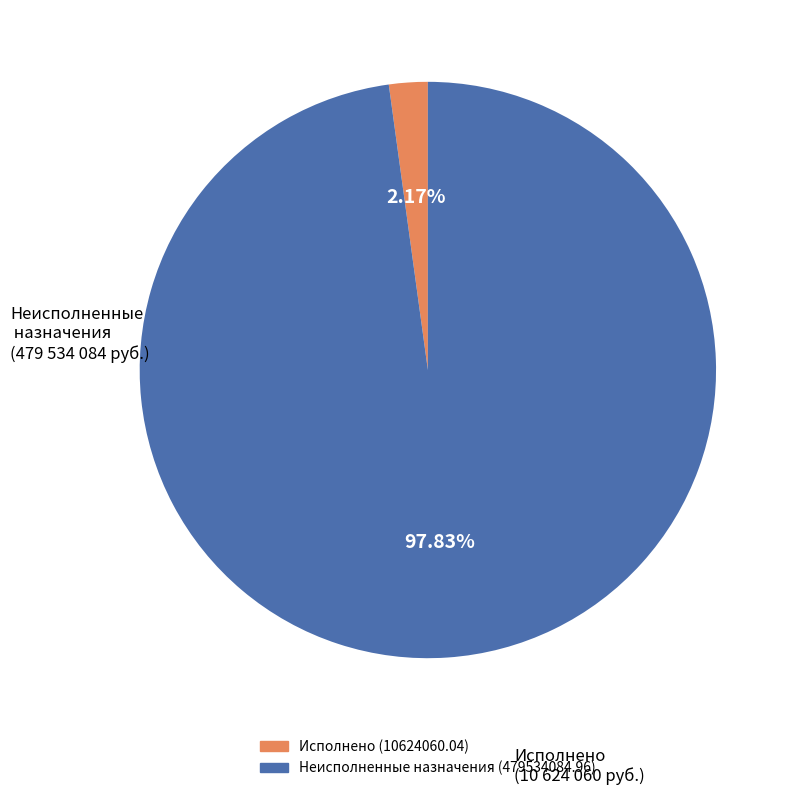

Does any single category account for the majority?

Yes